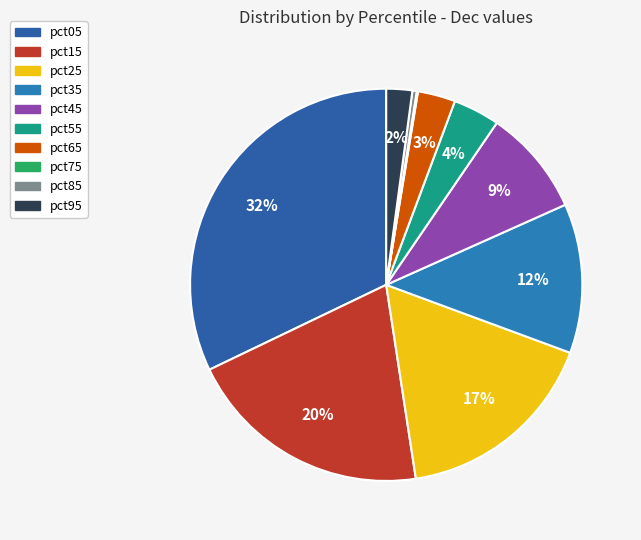

What is the change in value from pct05 to pct55?

-0.6